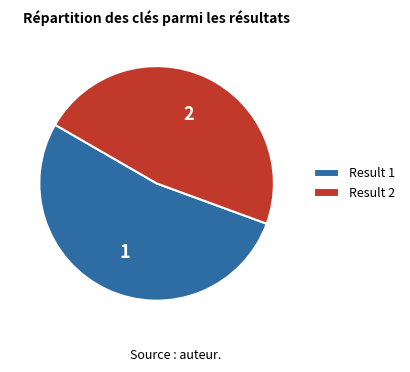

Between Result 1 and Result 2, which is larger?

Result 1